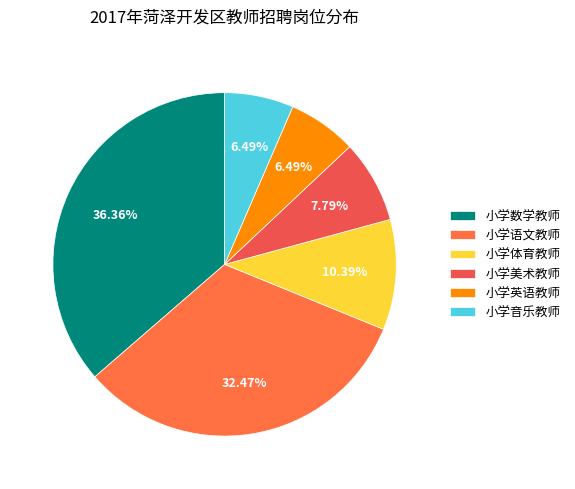

Which slice is the largest?

小学数学教师